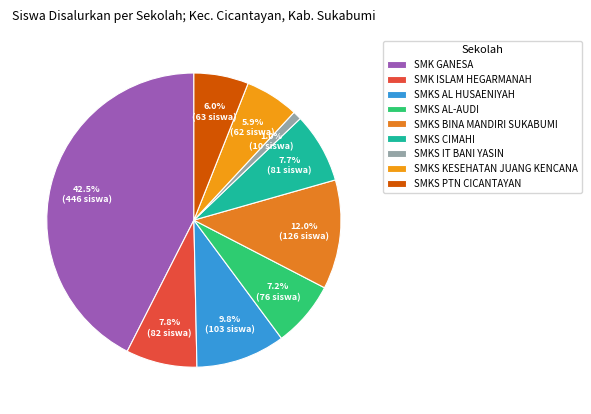

What is the ratio of the value at SMK ISLAM HEGARMANAH to the value at SMKS AL-AUDI?

1.1